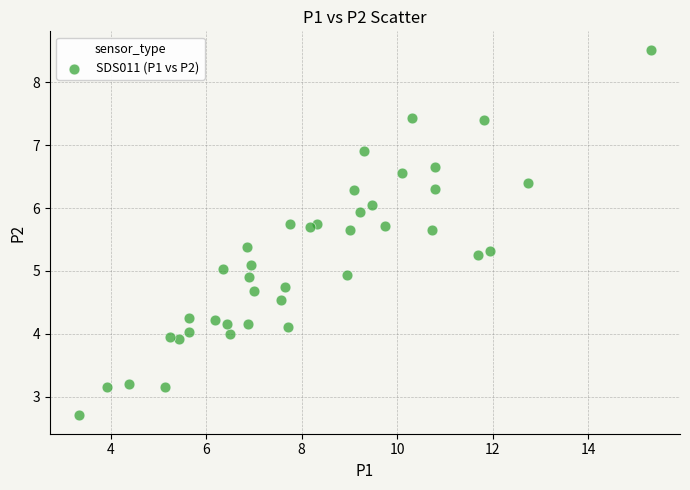

What is the range of Y values (max minus min)?

5.8